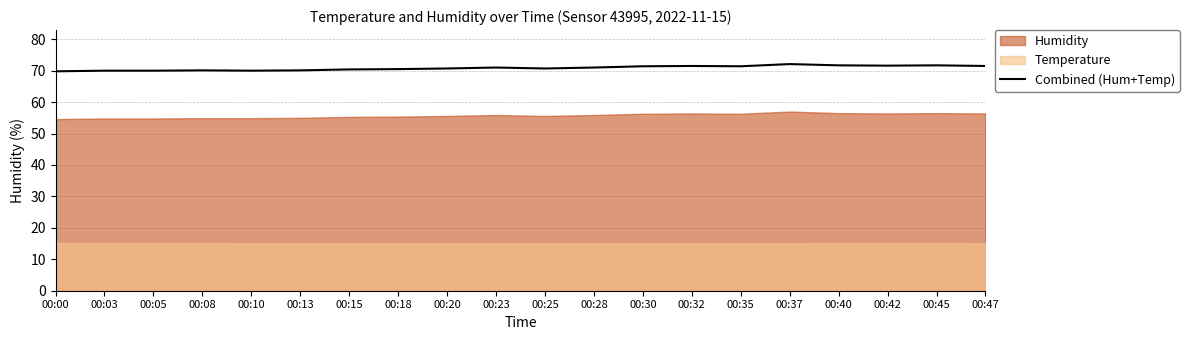

List the labels in order of value, smallest first.

00:00, 00:03, 00:05, 00:10, 00:08, 00:13, 00:15, 00:18, 00:20, 00:25, 00:23, 00:28, 00:30, 00:35, 00:32, 00:47, 00:42, 00:40, 00:45, 00:37